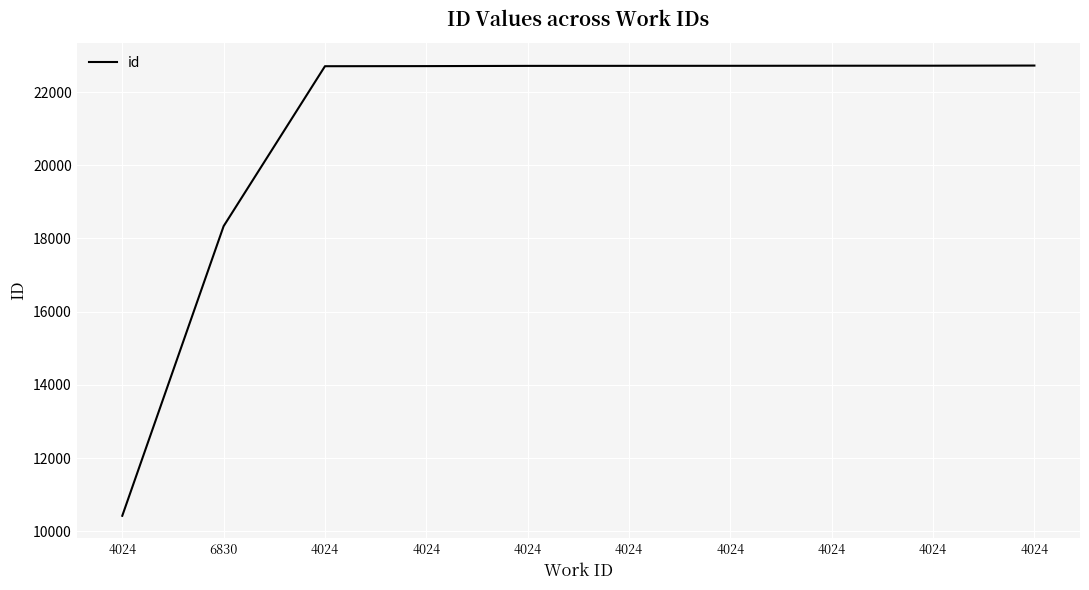

What is the label of the 6th point from the left?

4024